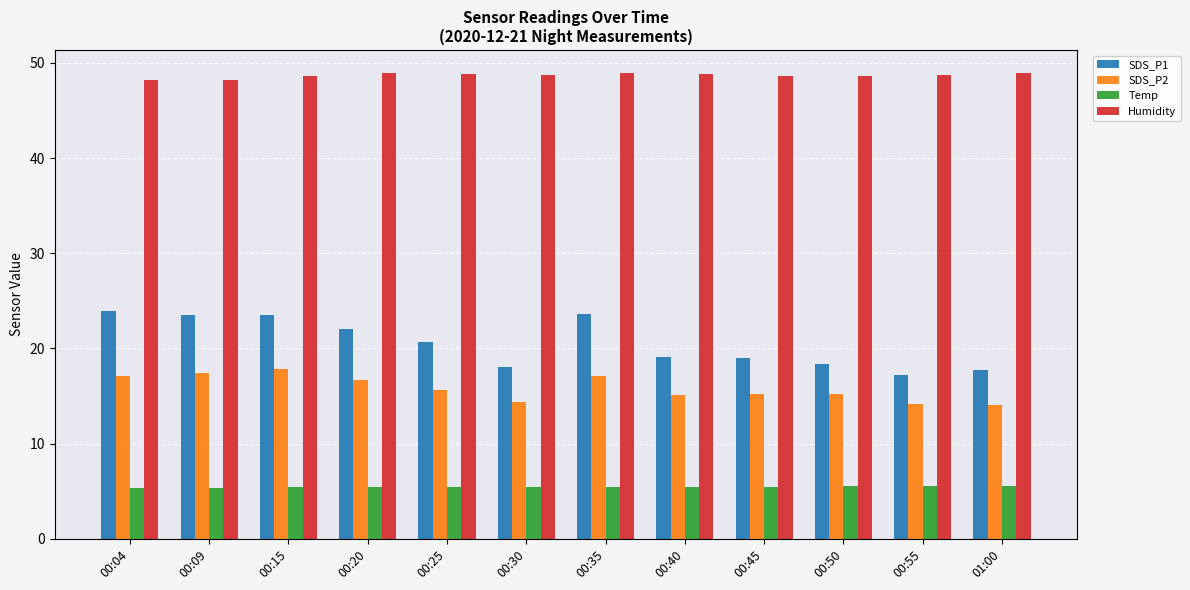

What is the minimum value shown in the chart?

5.3